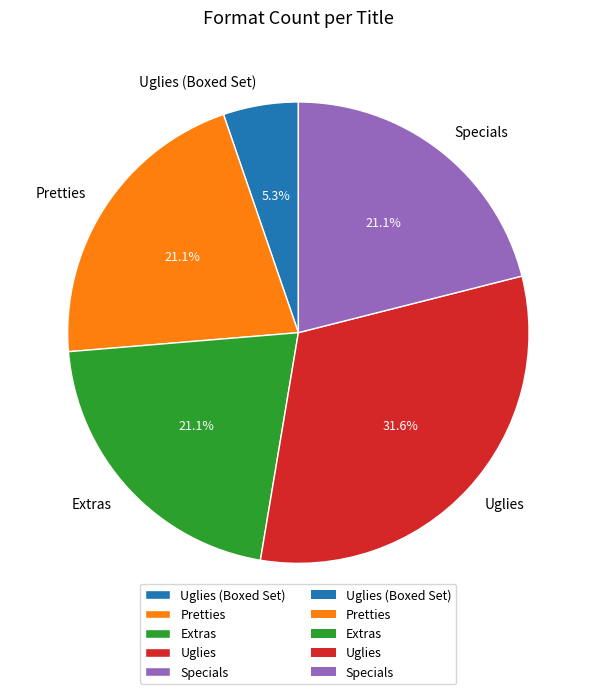

To the nearest percent, what percentage of the pie is Pretties?

21%